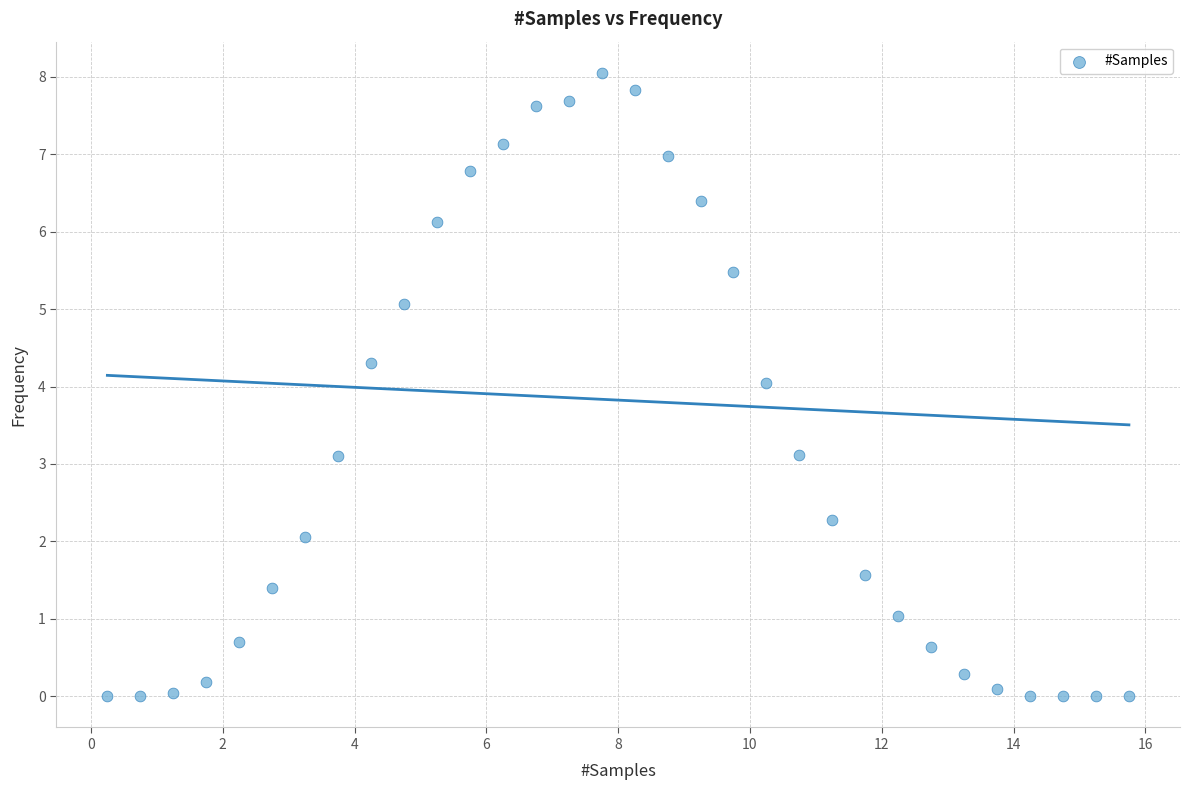

What is the range of X values (max minus min)?

15.5